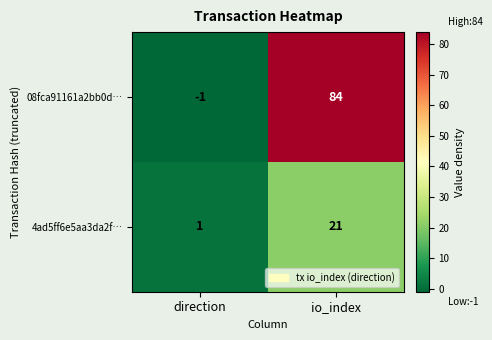

List the labels in order of 08fca91161a2bb0d… value, largest first.

io_index, direction